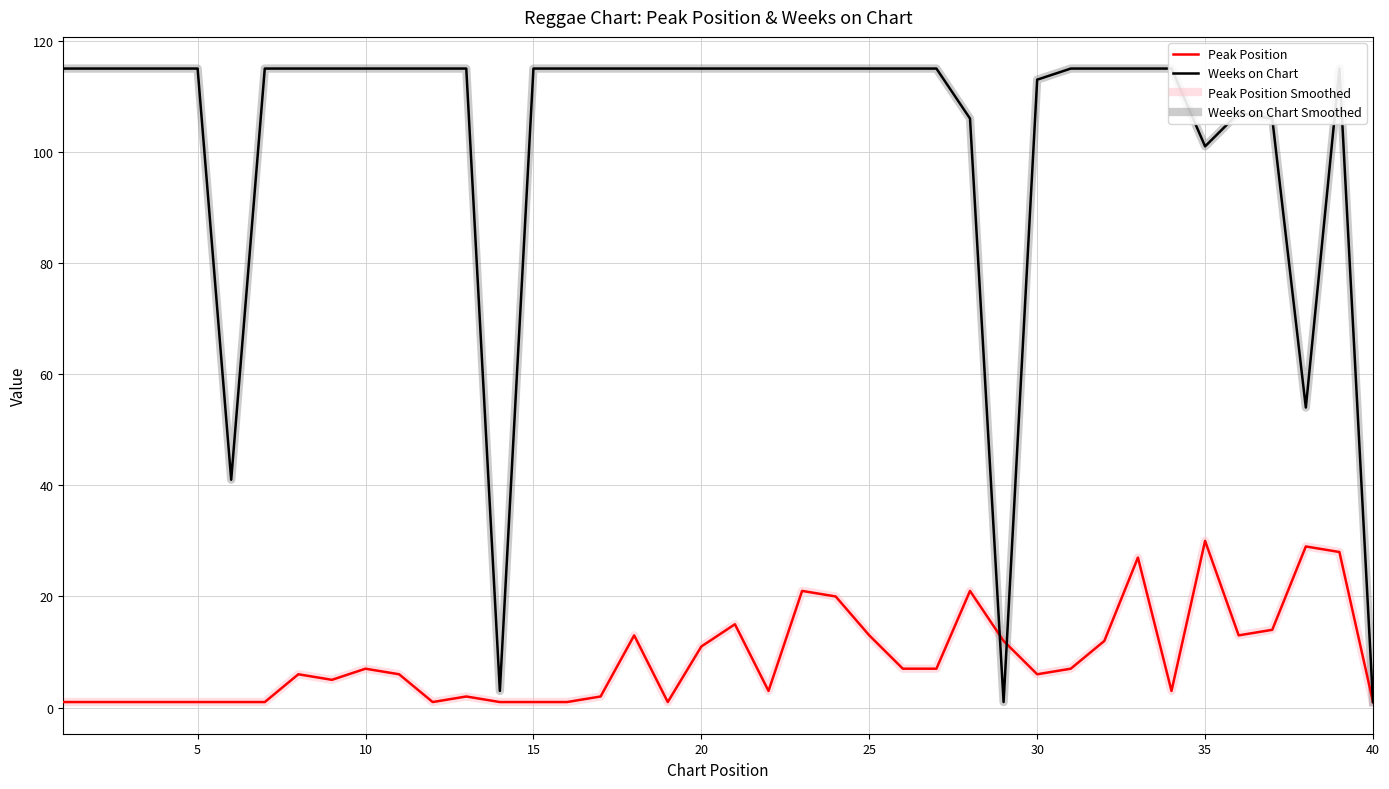

The Peak Position Smoothed series shows 4 at 23. True or false?

False